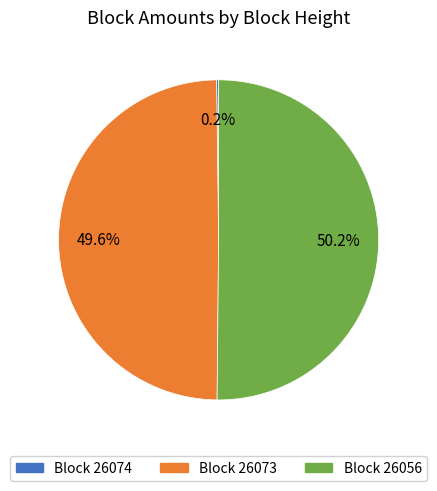

Count the number of slices in the pie.

3